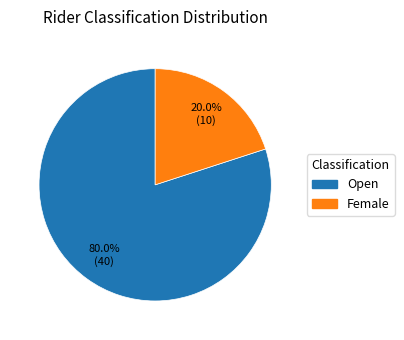

Which slice is the largest?

Open